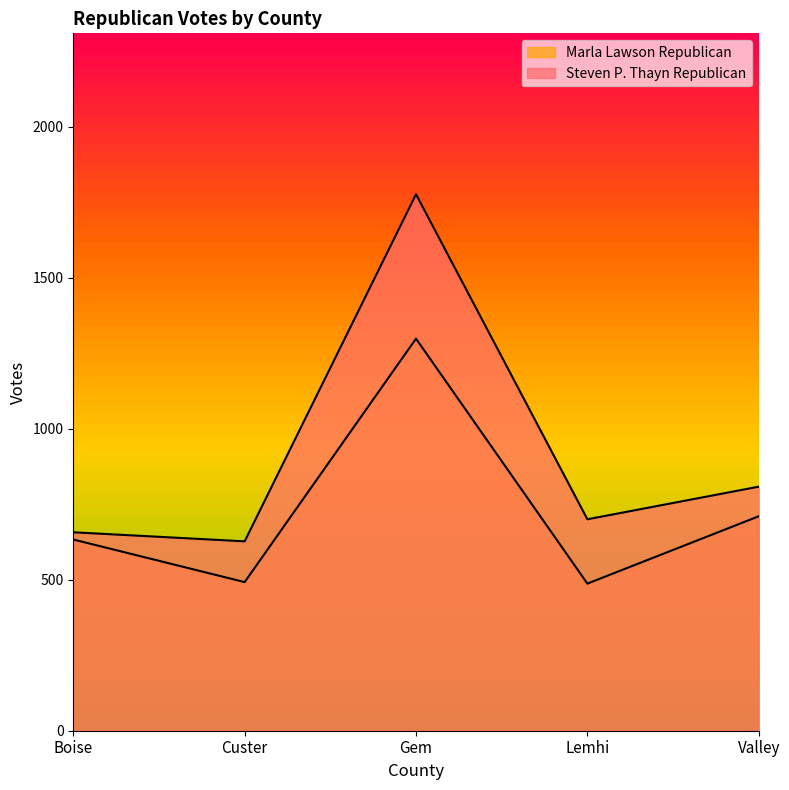

What are all the series names shown in the legend?

Steven P. Thayn Republican, Marla Lawson Republican